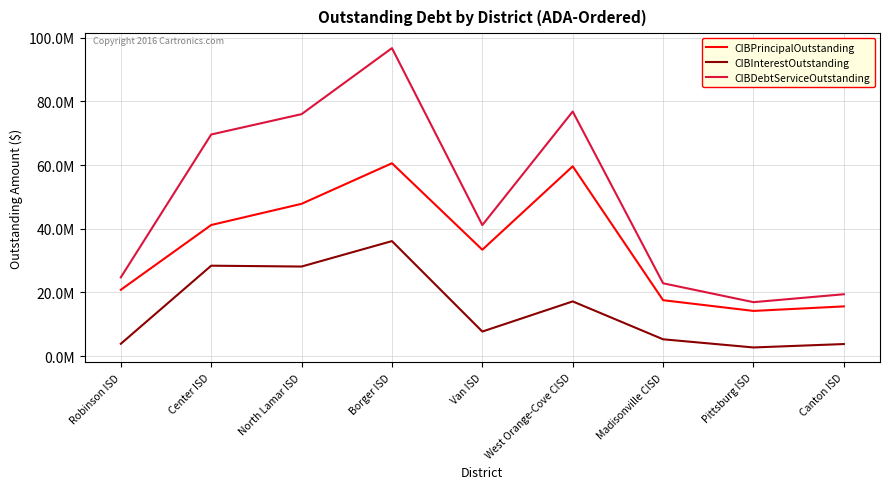

What position from the right is Borger ISD?

6